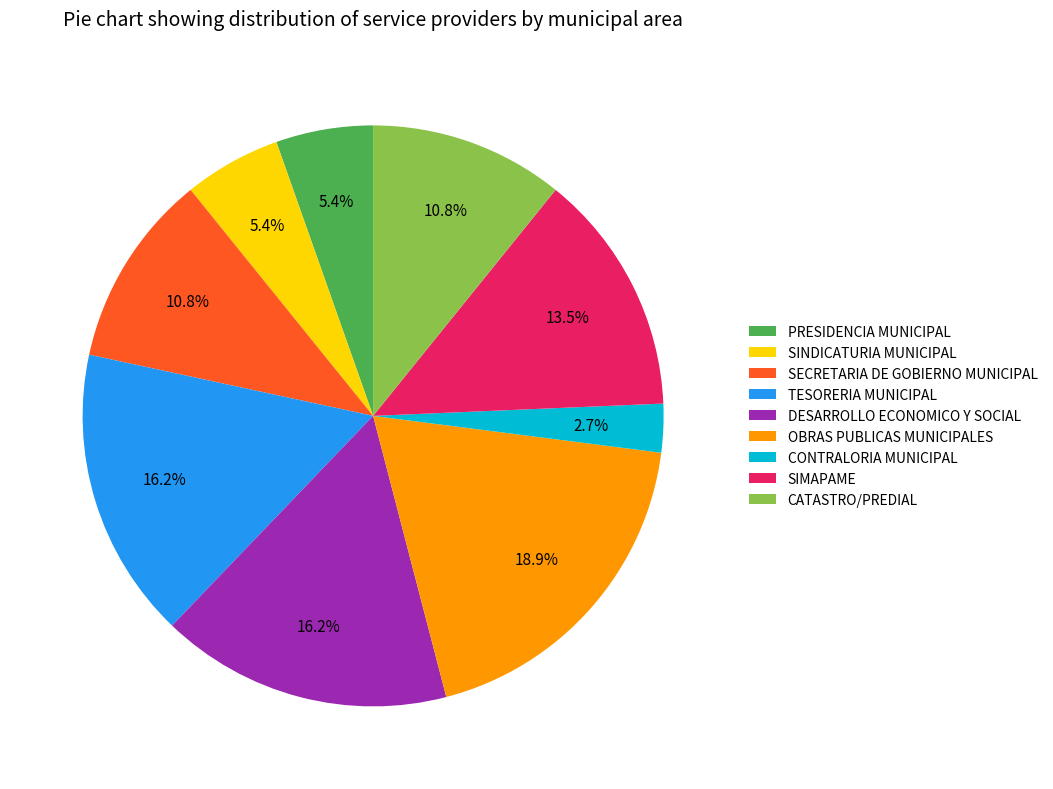

True or false: PRESIDENCIA MUNICIPAL accounts for 1% of the total.

False